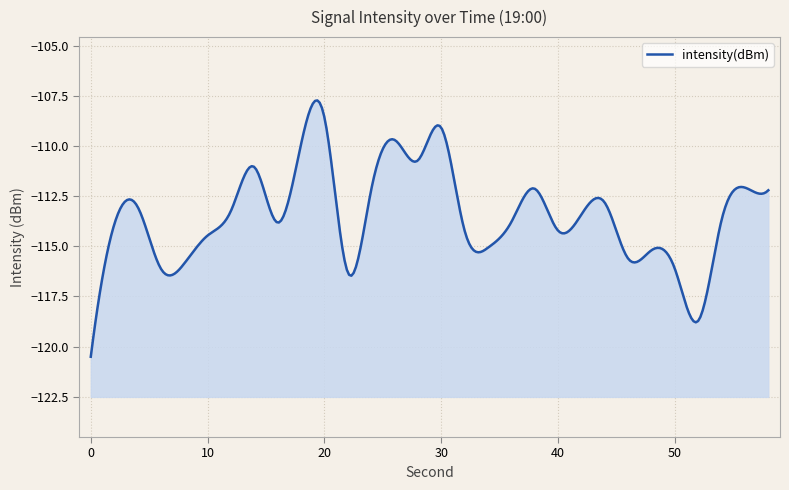

The value at 18 is -109.9. True or false?

True